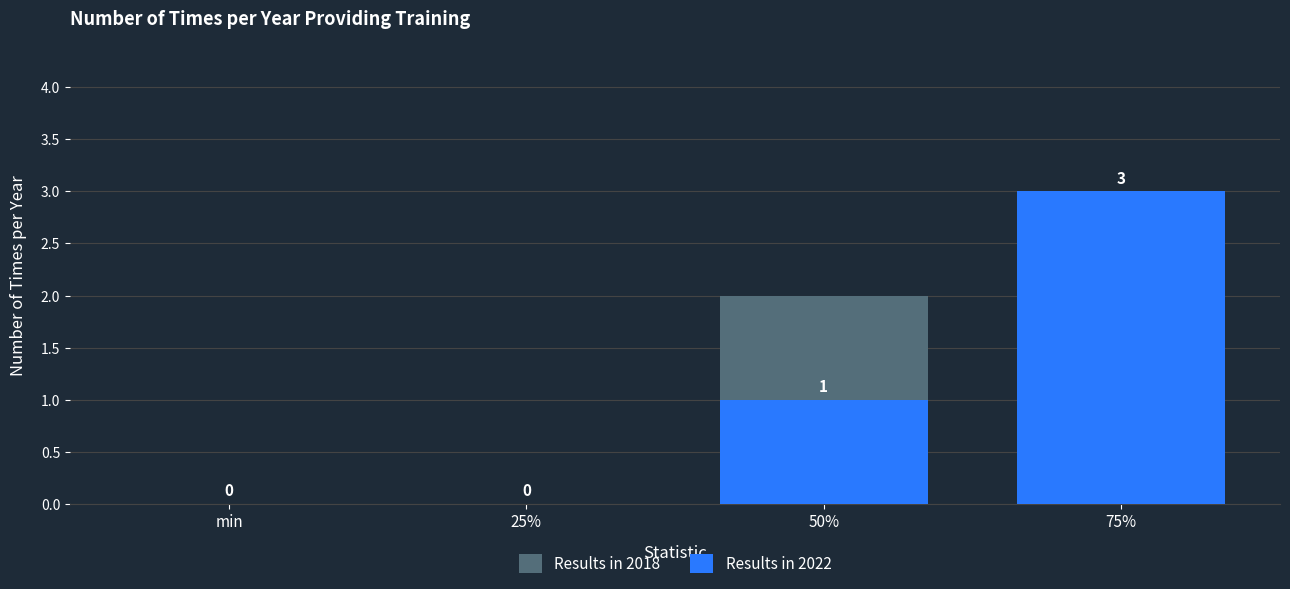

Rank the categories by Results in 2018 value from lowest to highest.

min, 25%, 50%, 75%